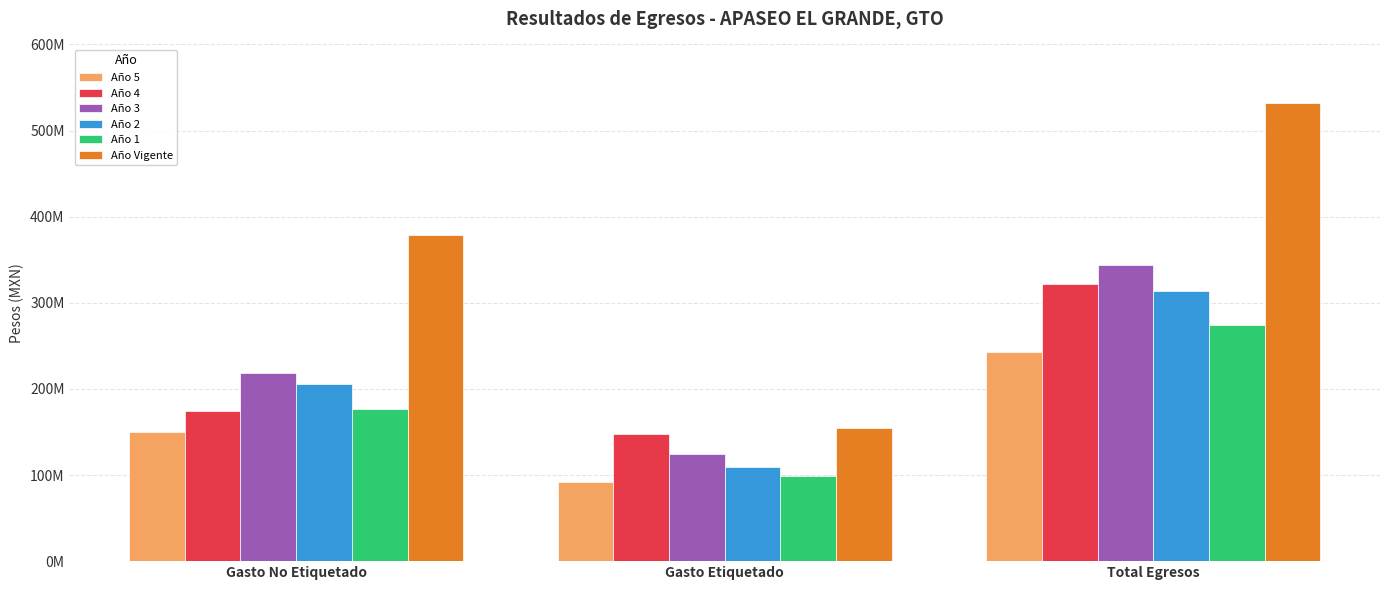

Rank the categories by Año 2 value from lowest to highest.

Gasto Etiquetado, Gasto No Etiquetado, Total Egresos